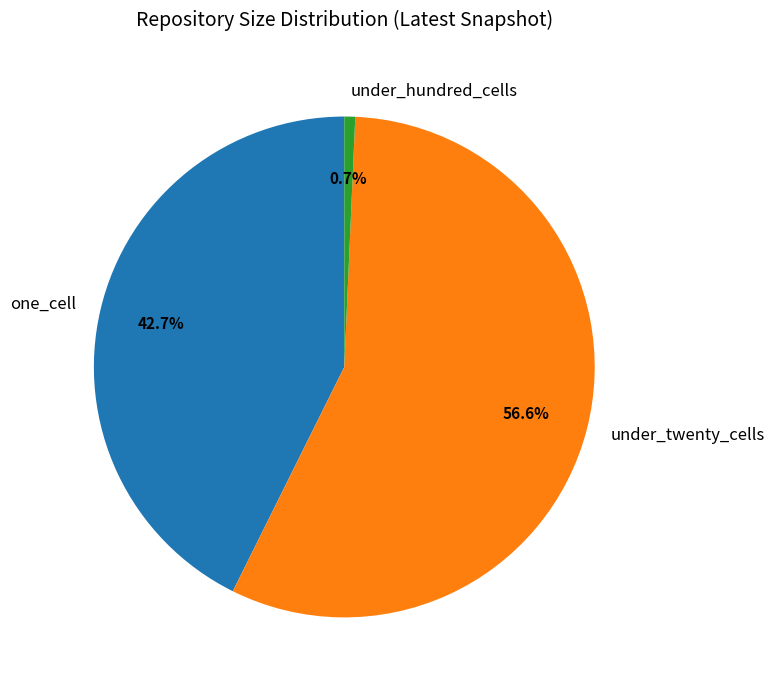

Which category has the biggest portion of the pie?

under_twenty_cells